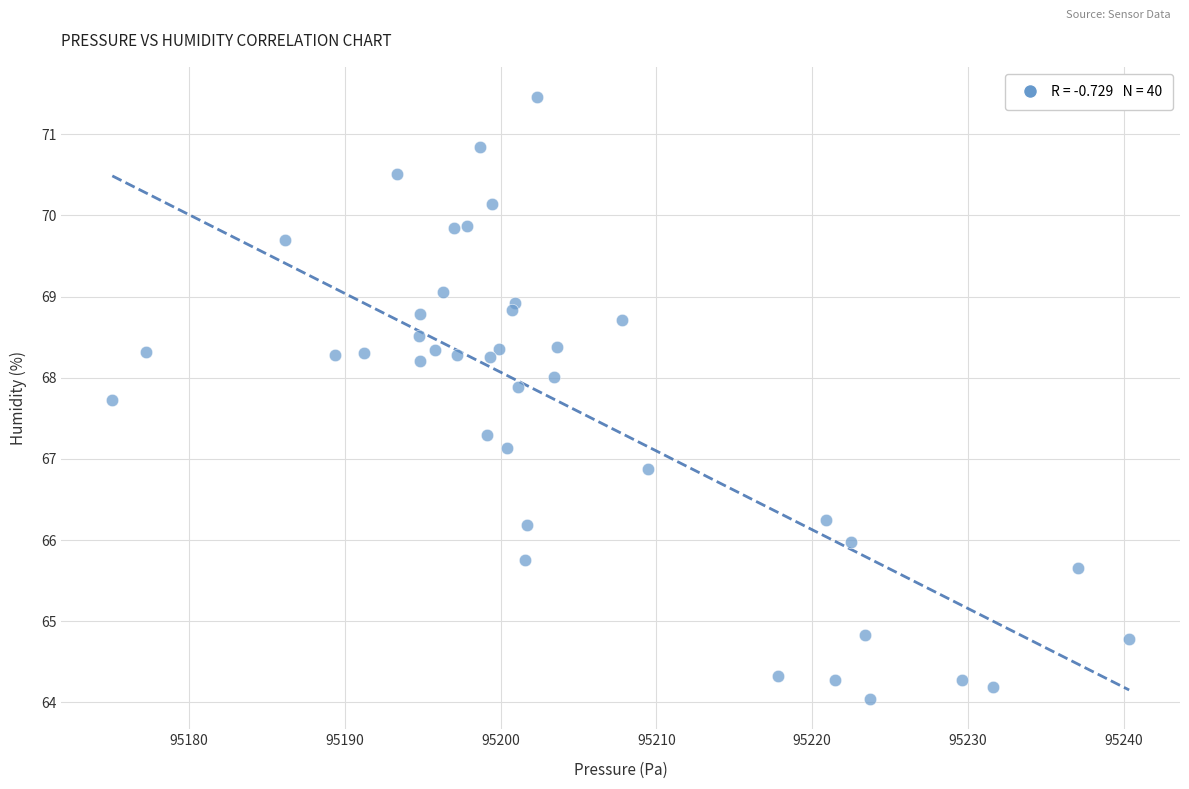

What is the range of X values (max minus min)?

65.2